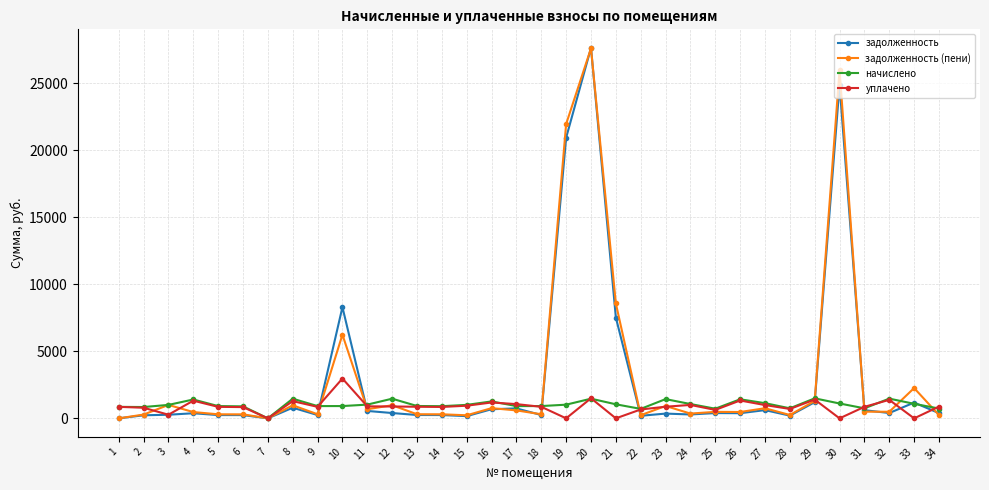

What is the maximum value for начислено?

1492.8